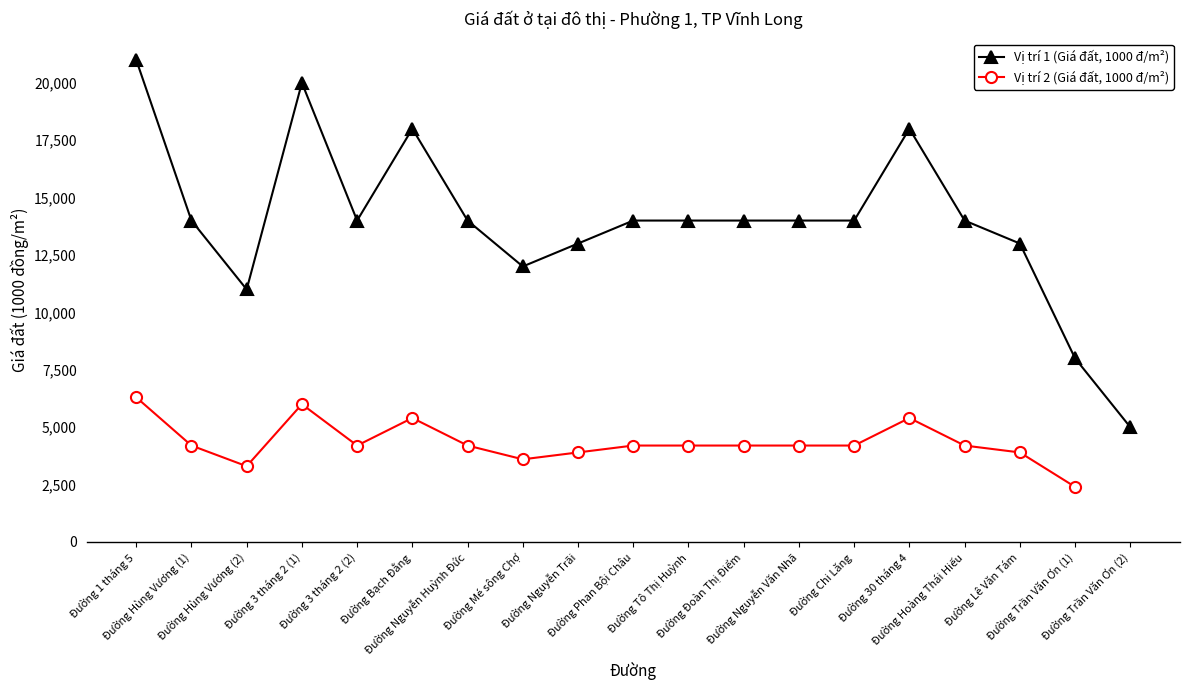

What position from the right is Đường 3 tháng 2 (2)?

15